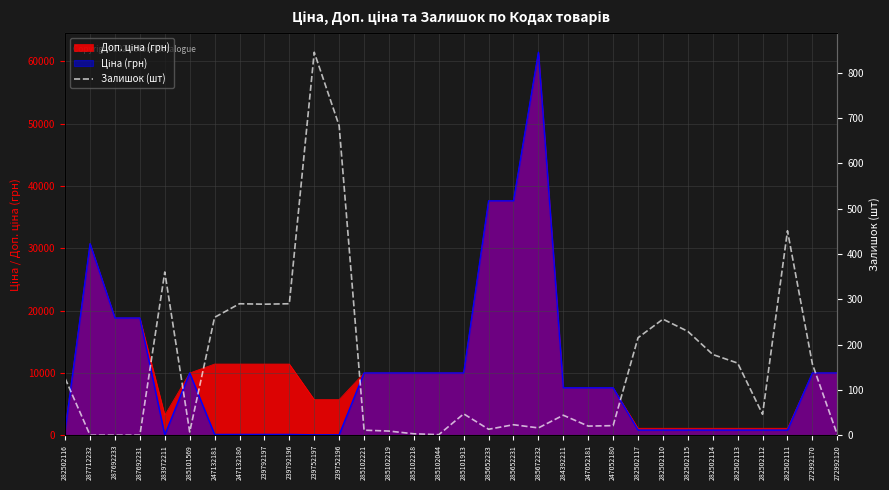

What value does the data have at 285101913, to the nearest 50?

50